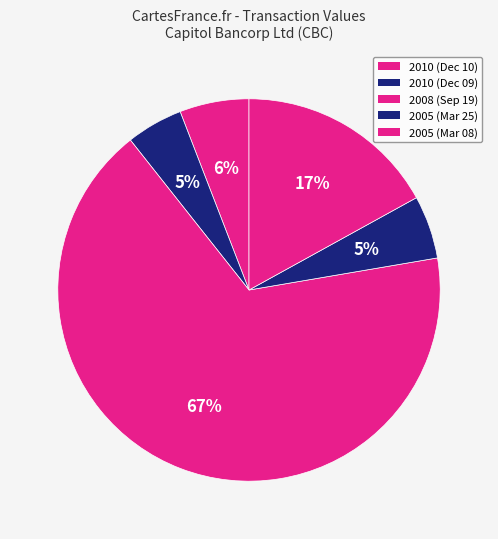

How many segments does this pie chart have?

5